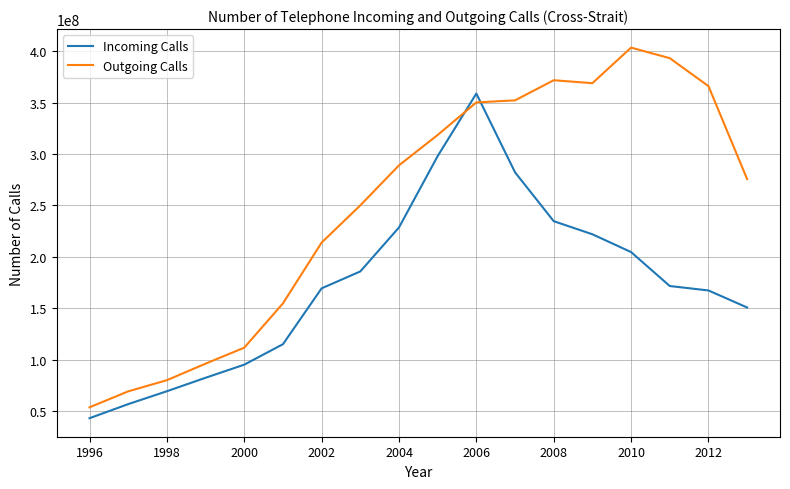

Reading left to right, what are all the values shown in this chart?

Incoming Calls: 42956178	56652934	69203243	82295197	95048691	114970716	169332270	185782187	228595500	298044463	358902498	282248004	234701523	221953162	204625818	171584037	167278555	150690749
Outgoing Calls: 53541006	69077688	79951814	96033222	111604019	154668202	213866226	250073756	289035219	318610184	350297538	352274657	371859974	369005987	403616104	393344578	366139852	275674467